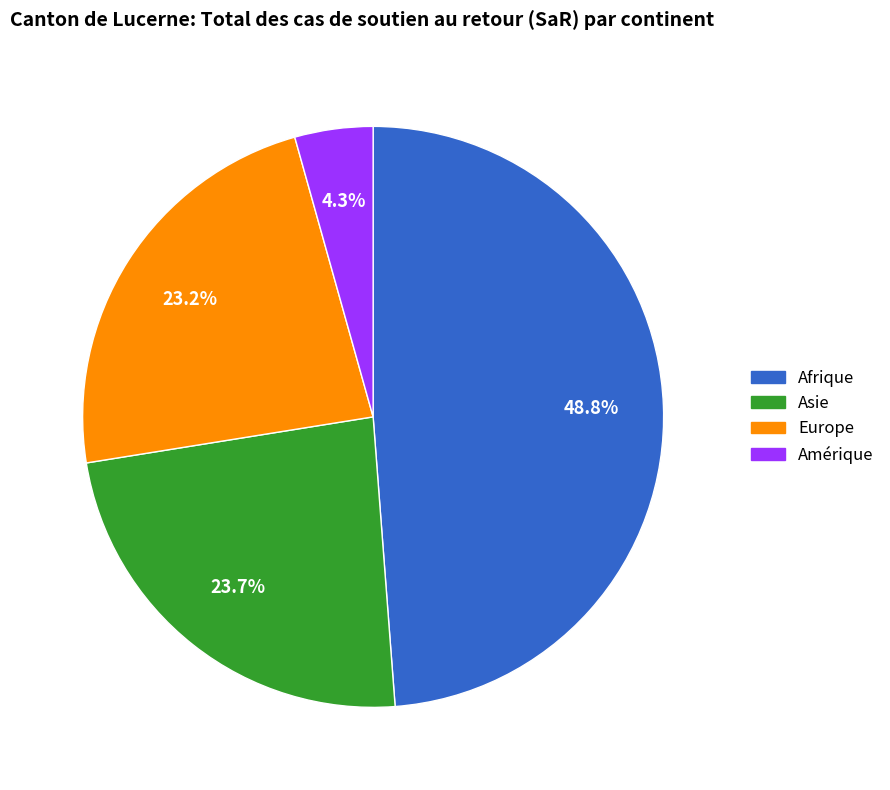

Is the sum of Asie and Europe greater than half?

No